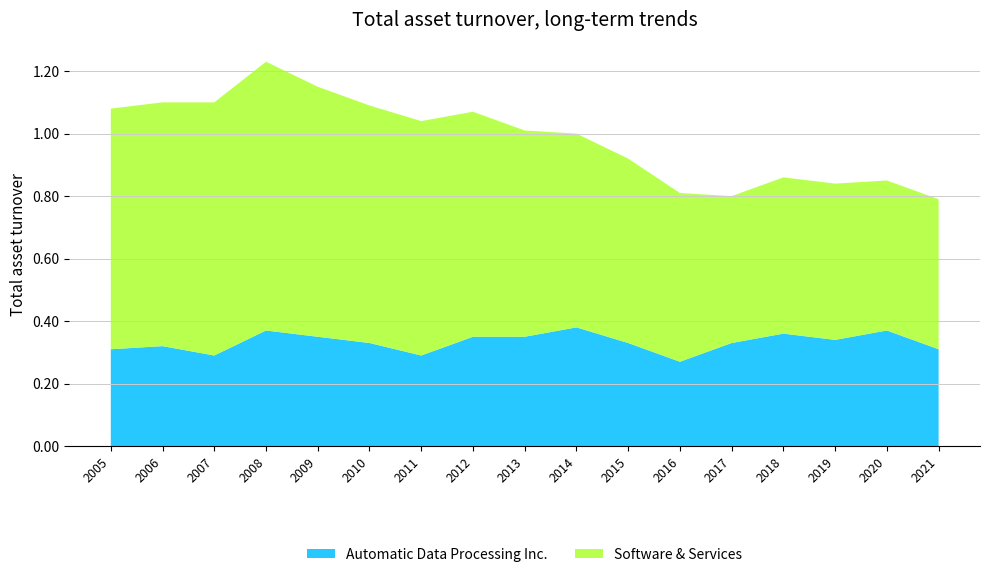

Reading left to right, what are all the values shown in this chart?

Automatic Data Processing Inc.: 0.3	0.3	0.3	0.4	0.3	0.3	0.3	0.3	0.3	0.4	0.3	0.3	0.3	0.4	0.3	0.4	0.3
Software & Services: 0.8	0.8	0.8	0.9	0.8	0.8	0.8	0.7	0.7	0.6	0.6	0.5	0.5	0.5	0.5	0.5	0.5